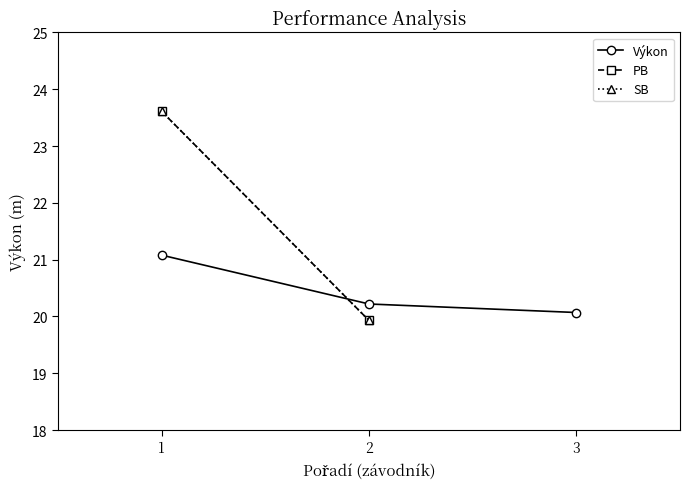

At which label is Výkon closest to 20?

3